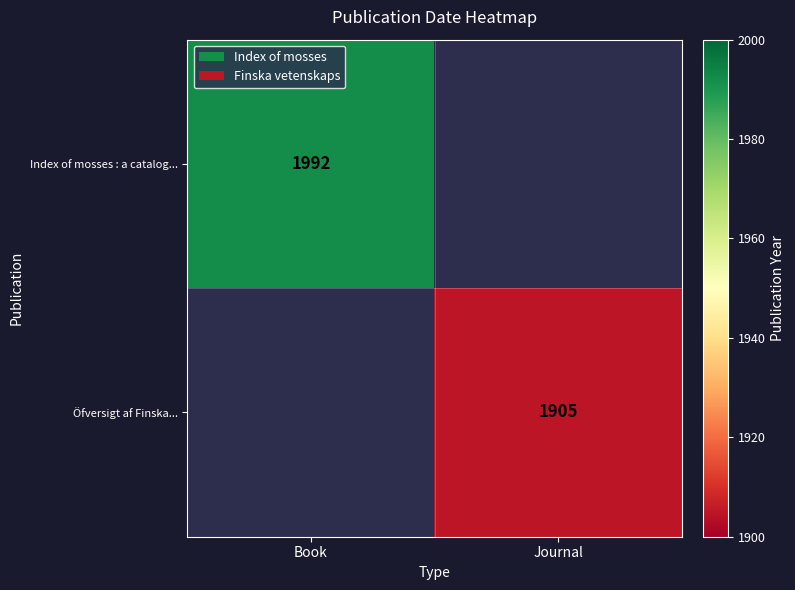

True or false: Index of mosses : a catalog... has a value of 3101 at Book.

False